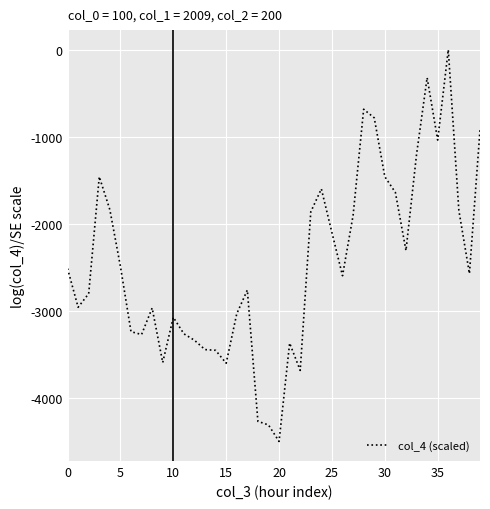

What is the smallest value displayed?

-4500.0